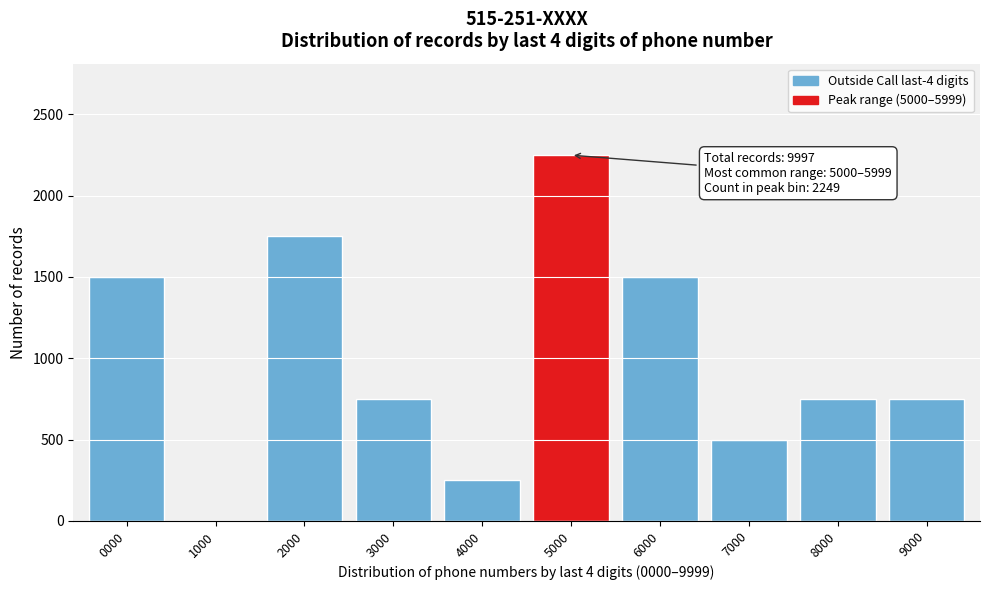

Reading left to right, transcribe all the data shown in this chart.

0000=1500	1000=0	2000=1749	3000=750	4000=250	5000=2249	6000=1500	7000=500	8000=750	9000=750